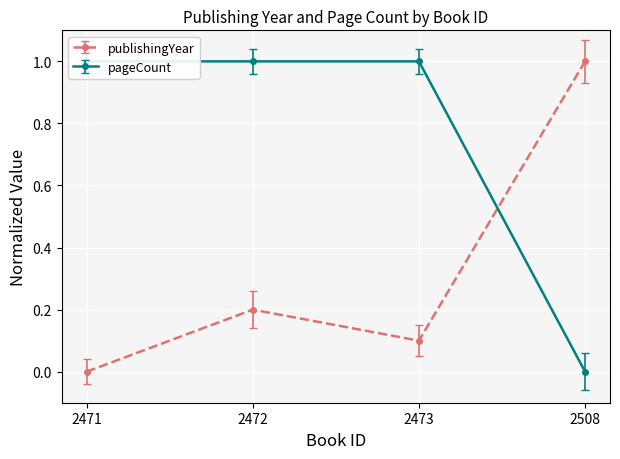

List the series in order of their peak value, lowest first.

publishingYear, pageCount